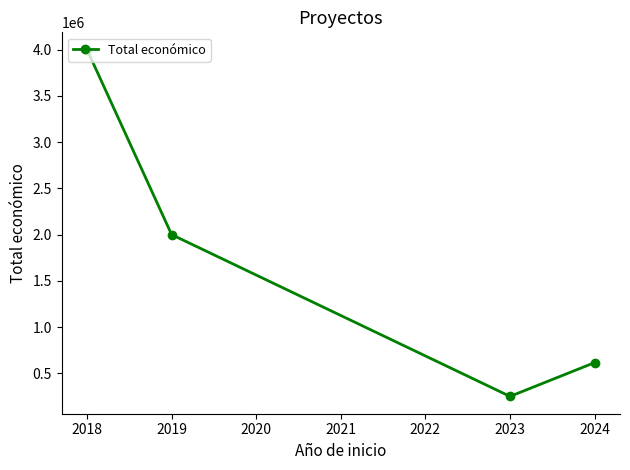

The value at 2019 is 3421856. True or false?

False